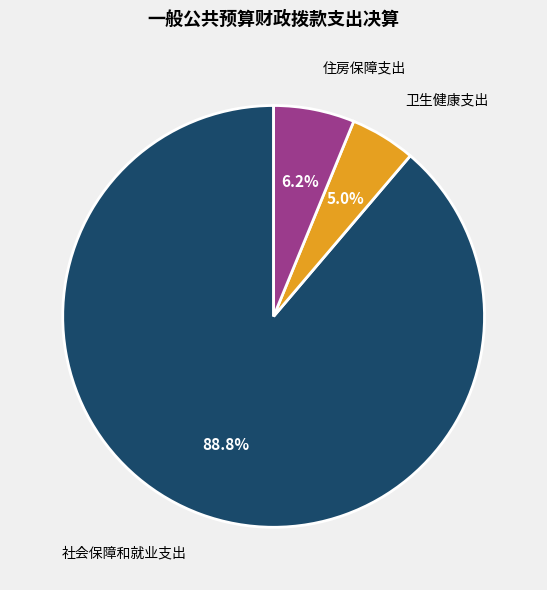

Which category has the smallest portion of the pie?

卫生健康支出